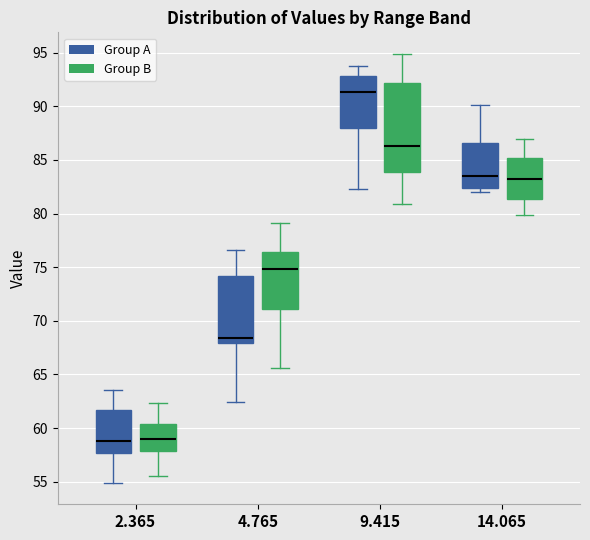

Which box is the tallest, from its lower edge to its upper edge?

9.415 (Group B)